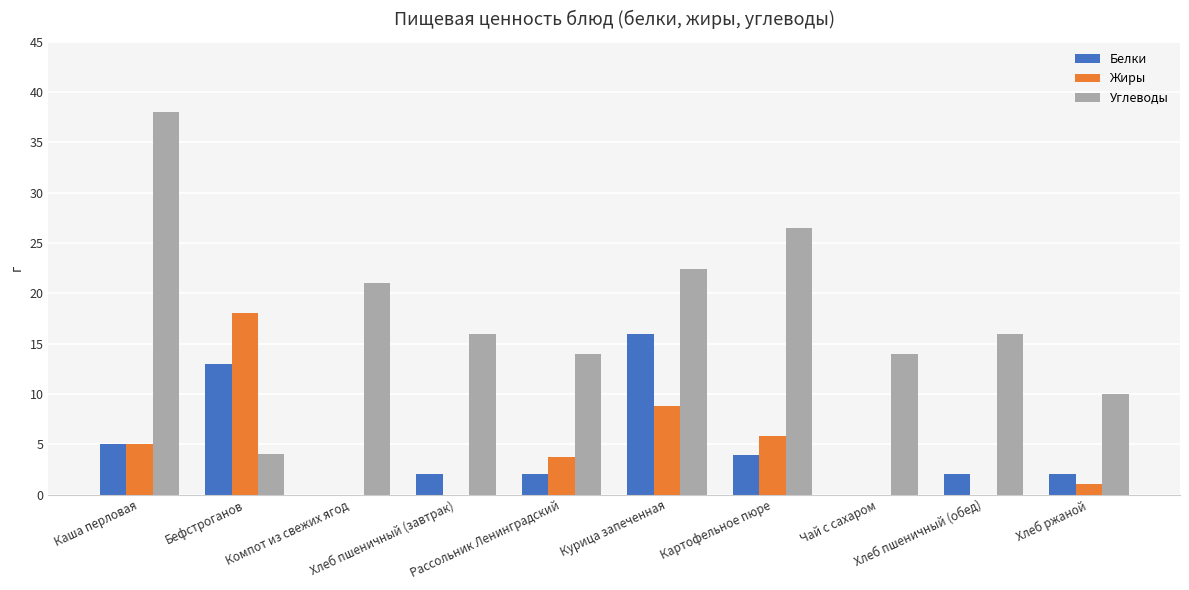

What is the sum of all Углеводы values?

181.9